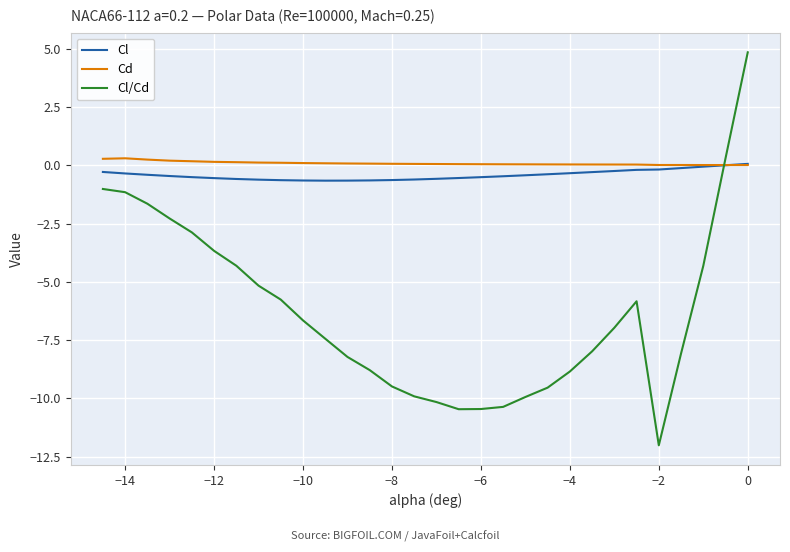

Which series has the widest spread of values?

Cl/Cd